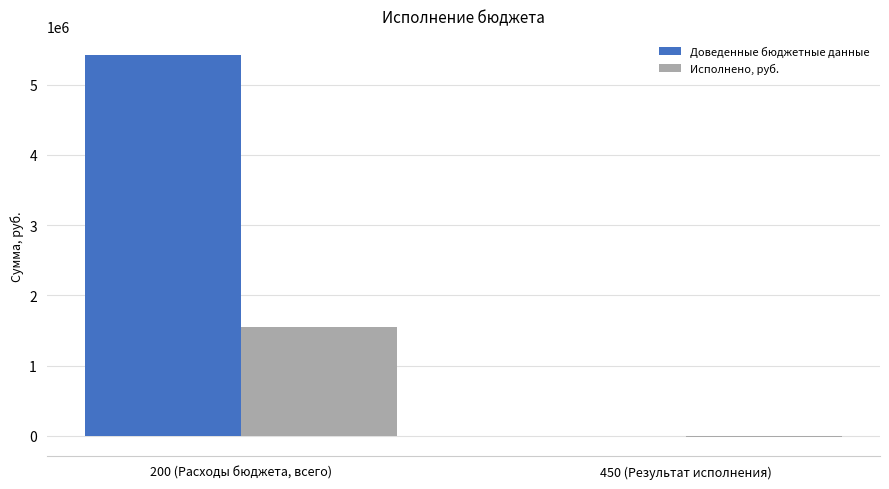

The Доведенные бюджетные данные series shows 5423495.7 at 200 (Расходы бюджета, всего). True or false?

True